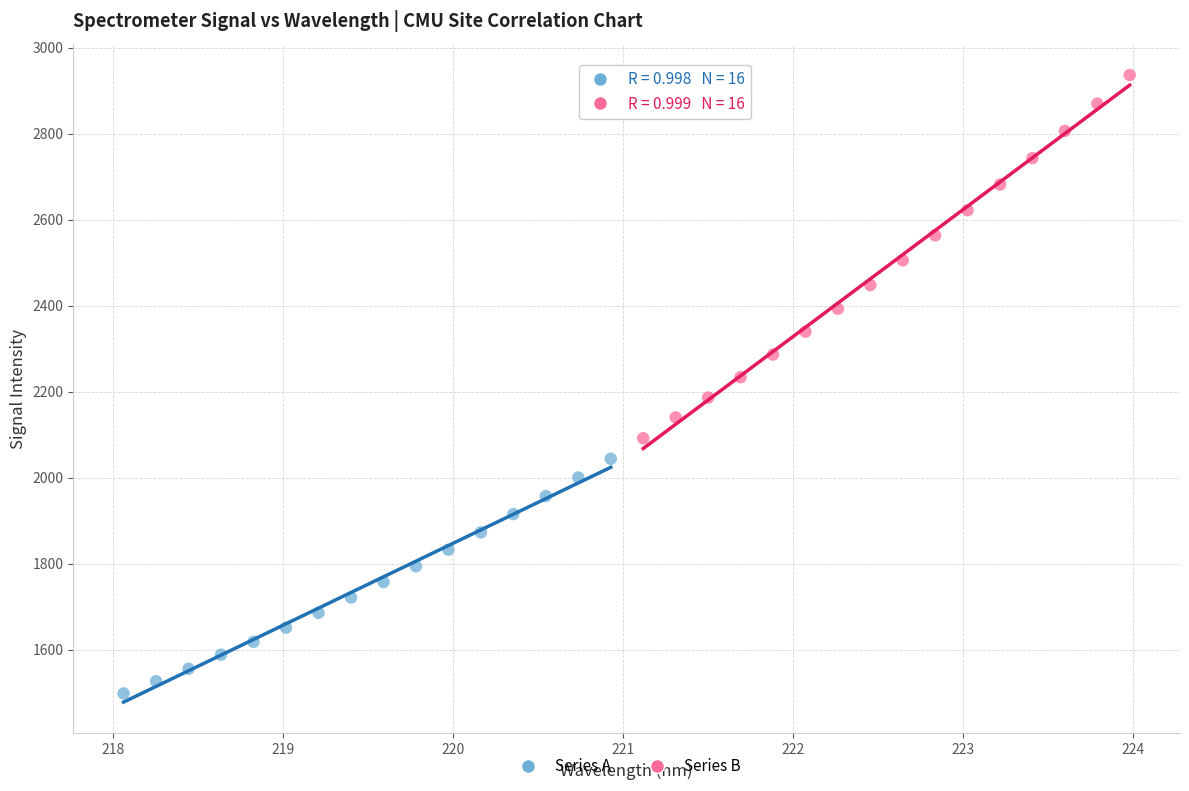

Which series has the largest Y range (max minus min)?

Series B